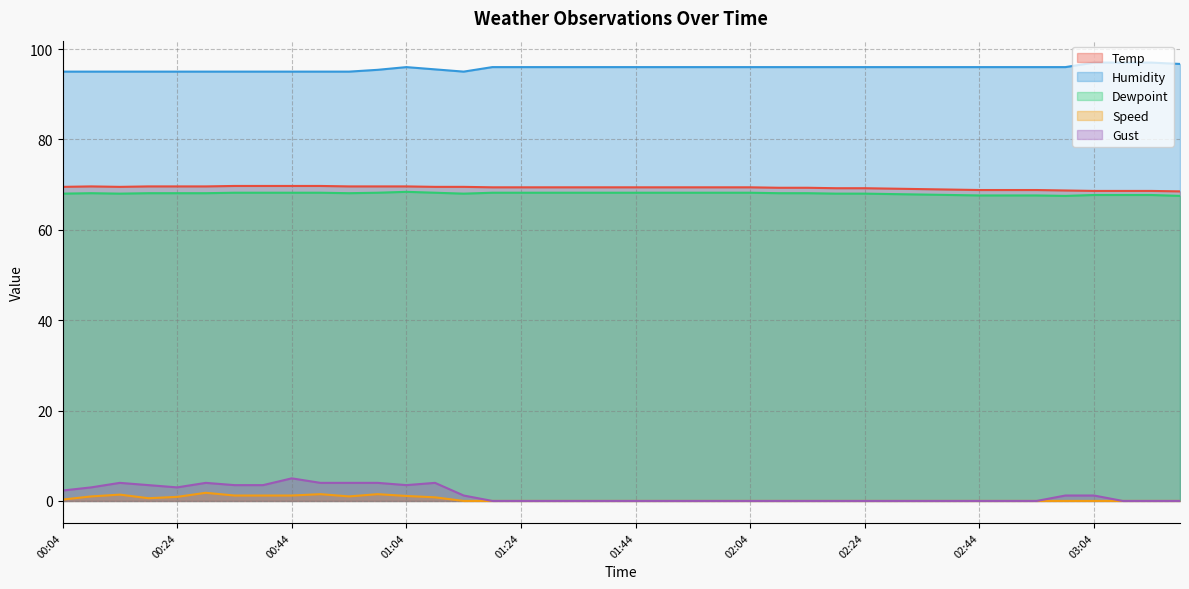

What is the difference between the Gust values at 01:09 and 00:24?

1.0